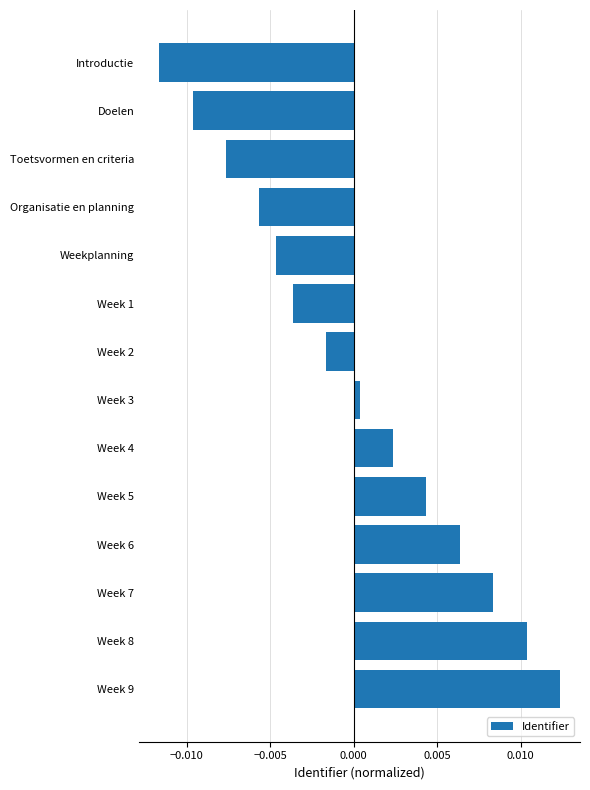

List the labels in order of value, smallest first.

Introductie, Doelen, Toetsvormen en criteria, Organisatie en planning, Weekplanning, Week 1, Week 2, Week 3, Week 4, Week 5, Week 6, Week 7, Week 8, Week 9